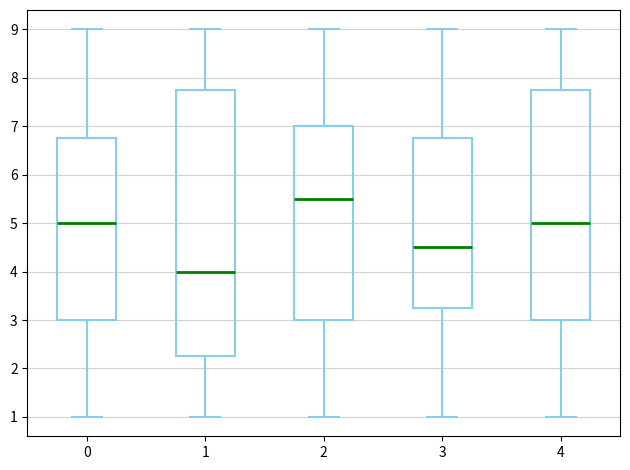

Where does the lower whisker of the box at x = 3 end on the y-axis? The values are not printed on the chart, so give them approximately, as read against the axis.

1.0